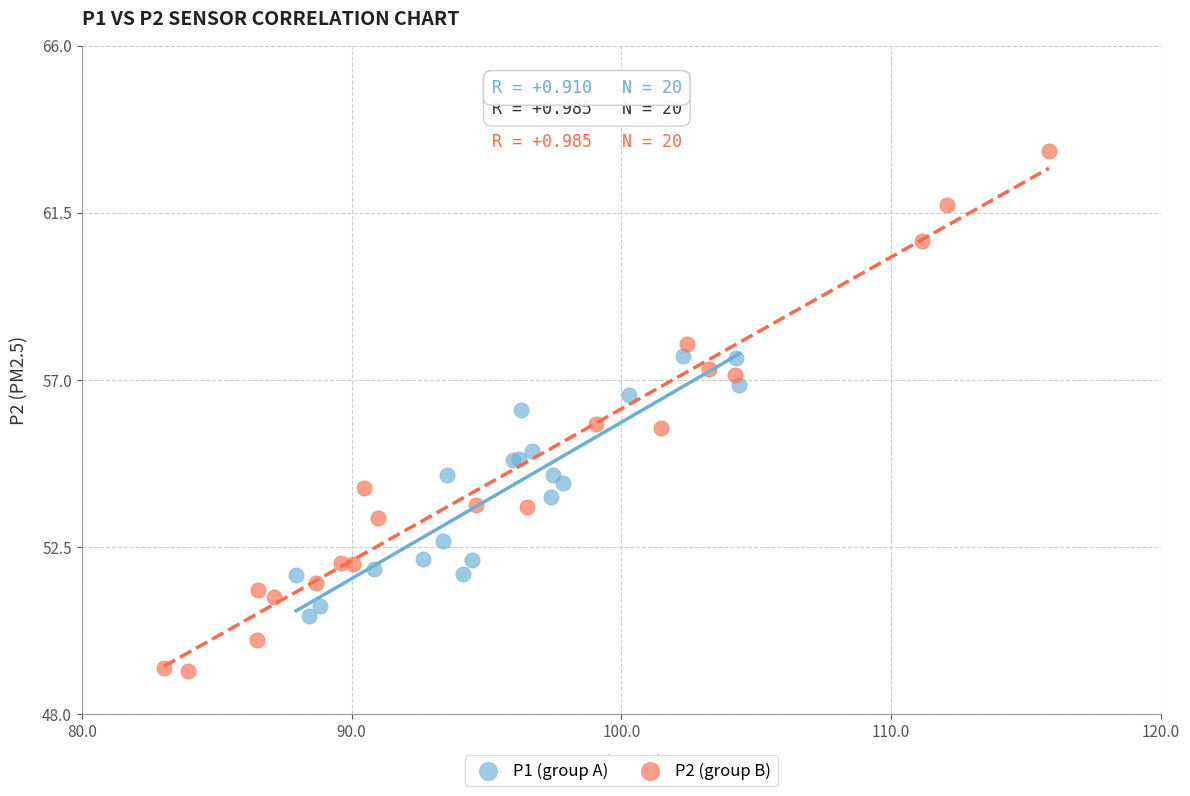

Which series reaches the minimum Y coordinate?

P2 (group B)